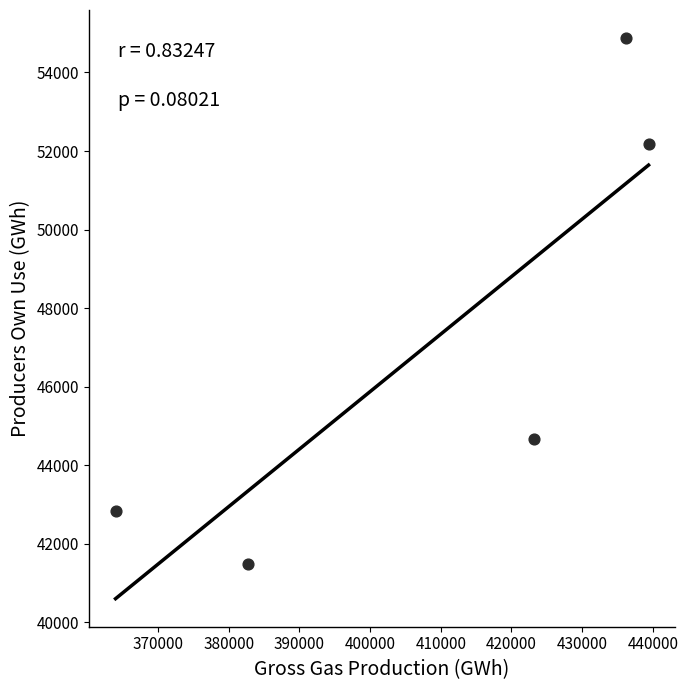

What is the average Y value?

47207.4